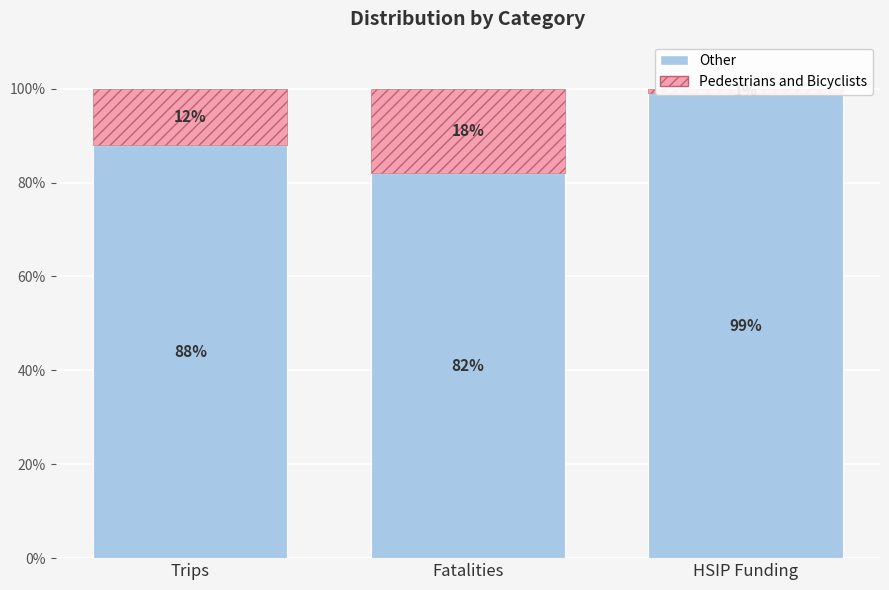

How many bars are there in total?

6